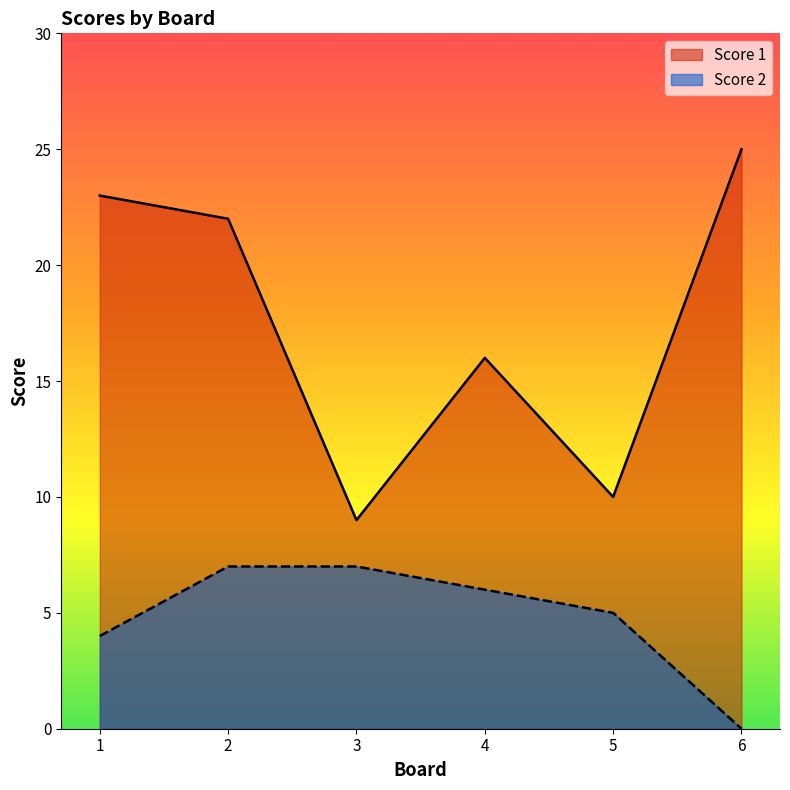

At which label does Score 1 first exceed 22?

1